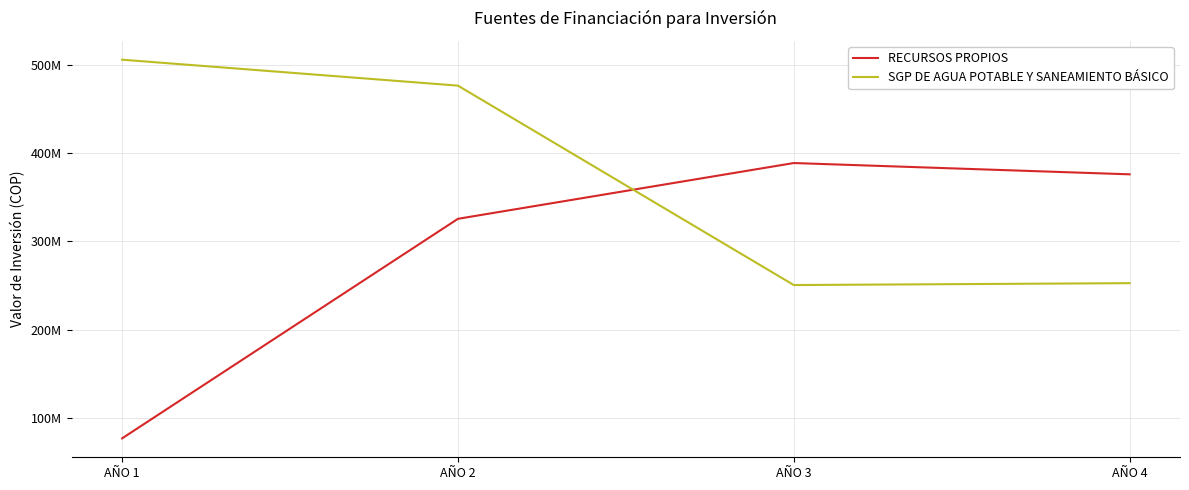

Is this an area chart (filled region under the line)?

No